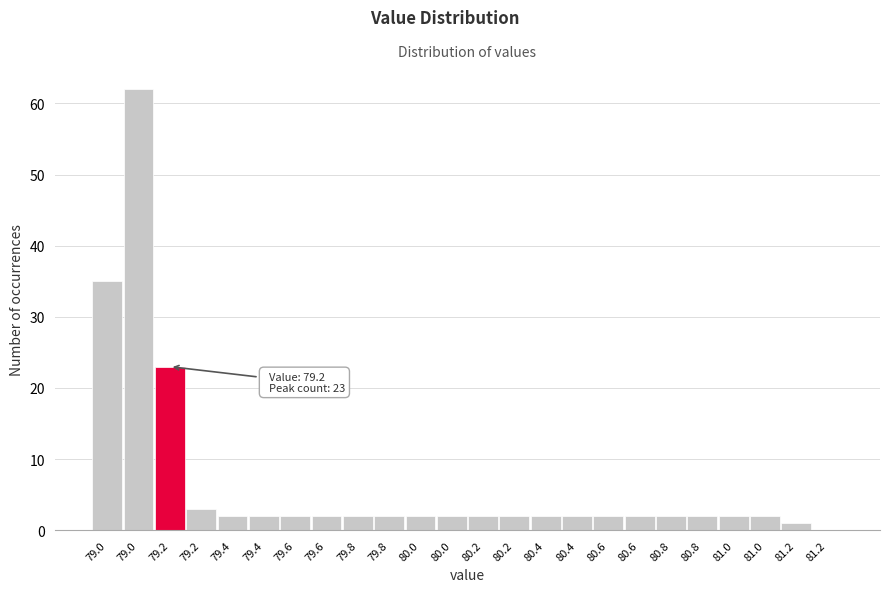

How many values are above zero?

23